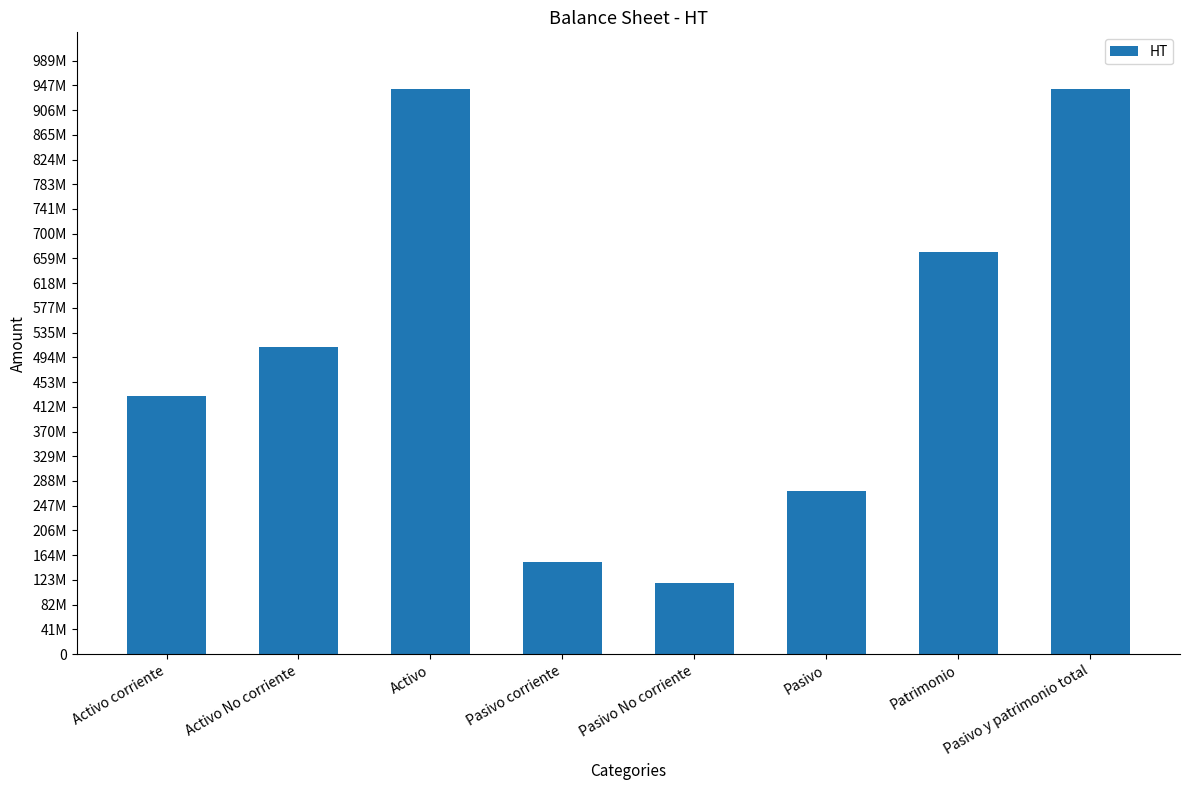

List the labels in order of value, smallest first.

Pasivo No corriente, Pasivo corriente, Pasivo, Activo corriente, Activo No corriente, Patrimonio, Activo, Pasivo y patrimonio total